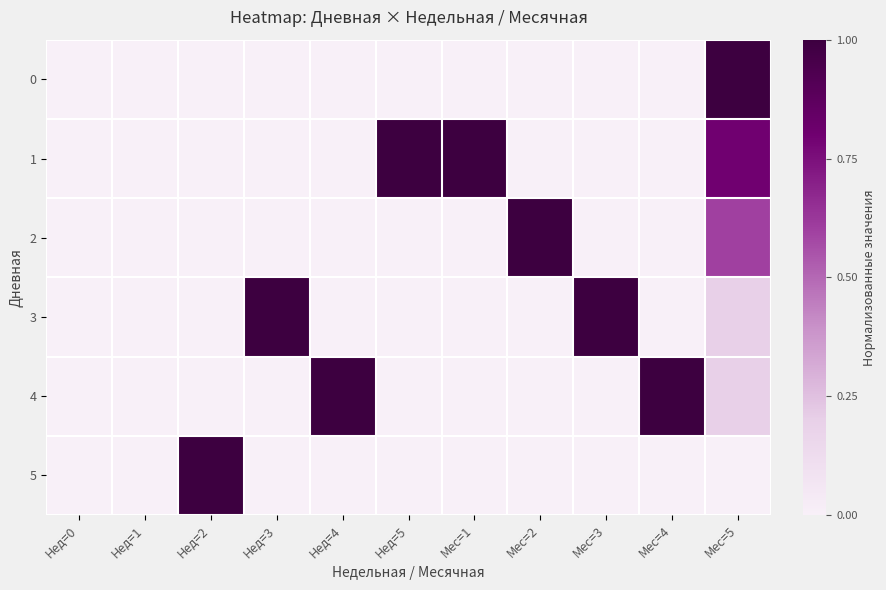

Between Нед=4 and Нед=1, which is larger?

Нед=4